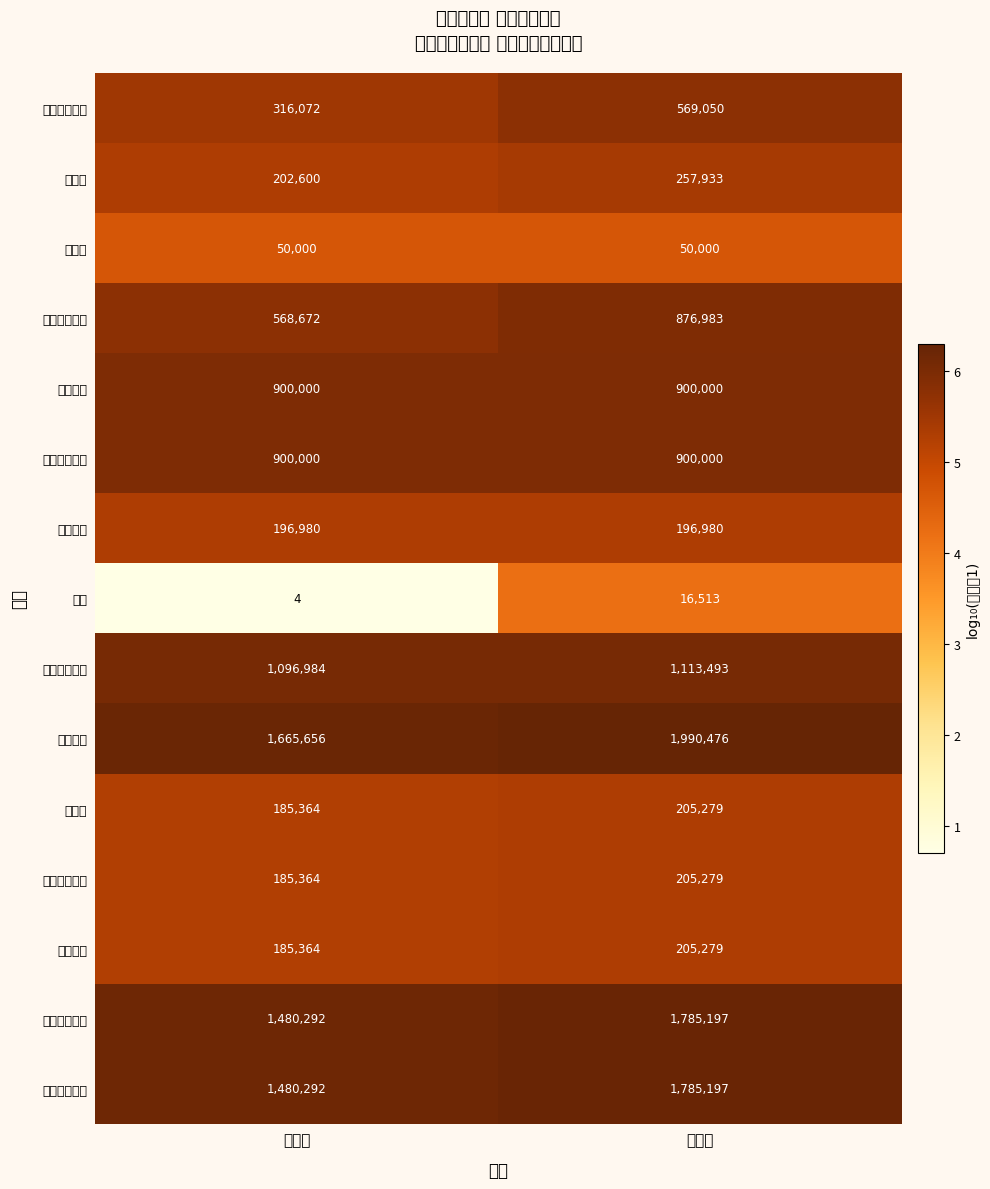

Reading left to right, what are all the values shown in this chart?

現金・預貯金: 当年度=316072.0	前年度=569050.0
未収金: 当年度=202600.0	前年度=257933.0
貯蔵品: 当年度=50000.0	前年度=50000.0
流動資産合計: 当年度=568672.0	前年度=876983.0
定期預金: 当年度=900000.0	前年度=900000.0
基本財産合計: 当年度=900000.0	前年度=900000.0
建物敷金: 当年度=196980.0	前年度=196980.0
備品: 当年度=4.0	前年度=16513.0
固定資産合計: 当年度=1096984.0	前年度=1113493.0
資産合計: 当年度=1665656.0	前年度=1990476.0
未払金: 当年度=185364.0	前年度=205279.0
流動負債合計: 当年度=185364.0	前年度=205279.0
負債合計: 当年度=185364.0	前年度=205279.0
一般正味財産: 当年度=1480292.0	前年度=1785197.0
正味財産合計: 当年度=1480292.0	前年度=1785197.0